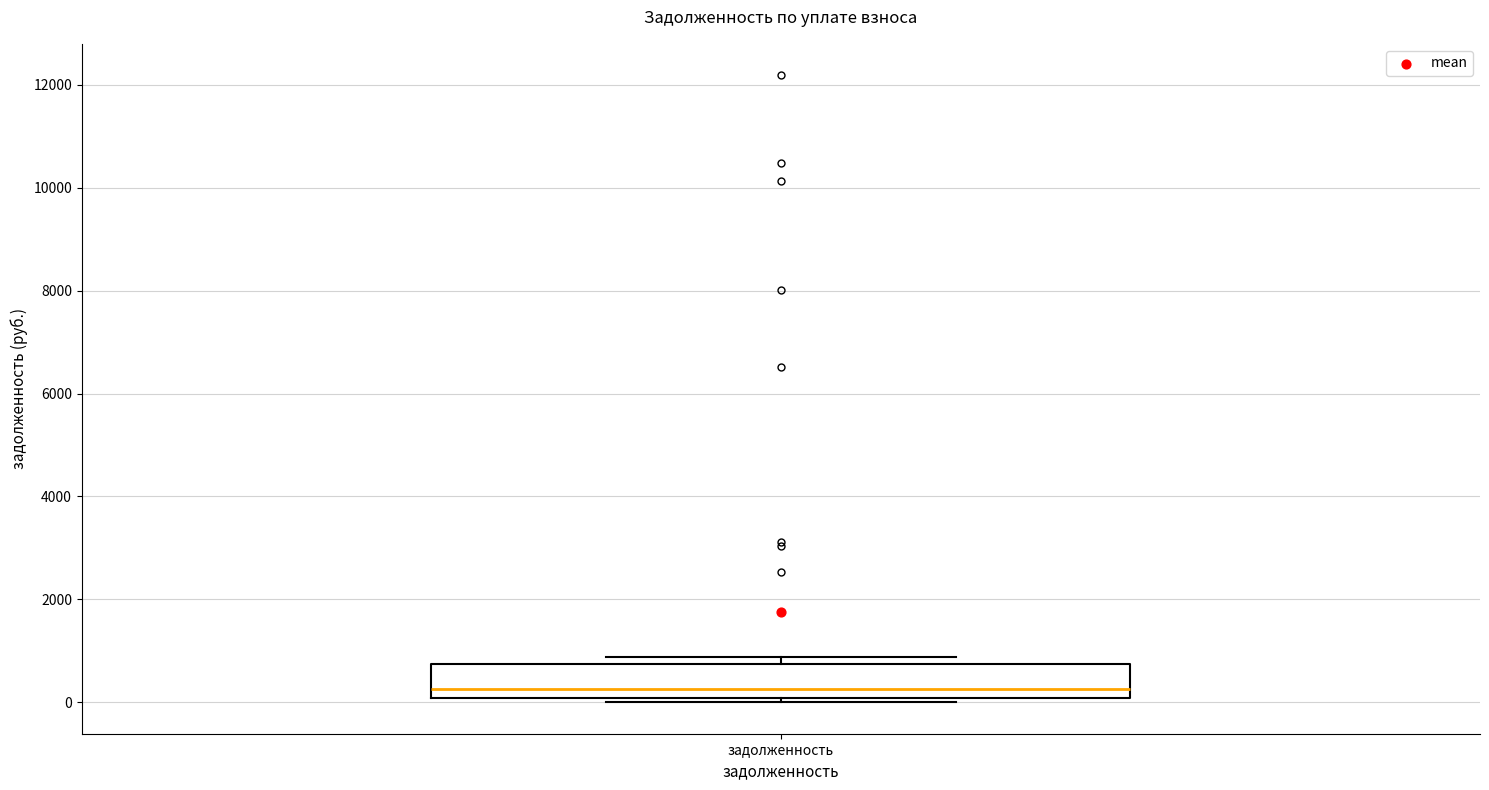

Transcribe this box plot: give where the median line is, the range the box spans, and where the two whiskers end, as read against the y-axis. The values are not printed on the chart, so give them approximately, as read against the axis.

median 200, box 0 to 800, whiskers 0 (just below the box's lower edge) to 800 (just above the box's upper edge)